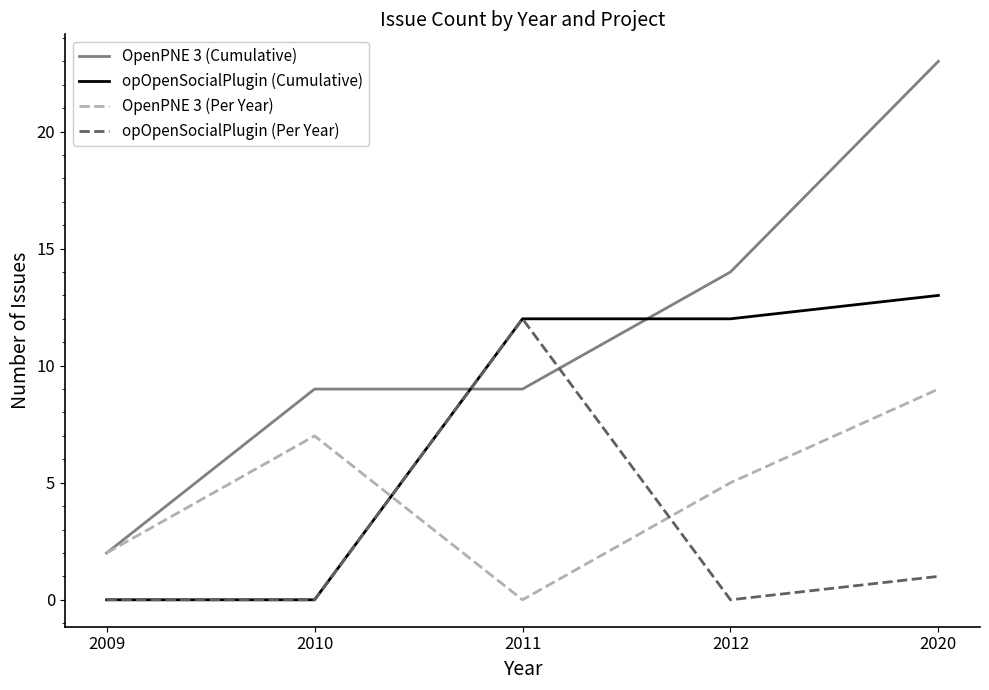

Between which two adjacent categories do opOpenSocialPlugin (Per Year) and OpenPNE 3 (Cumulative) first intersect?

2010 and 2011